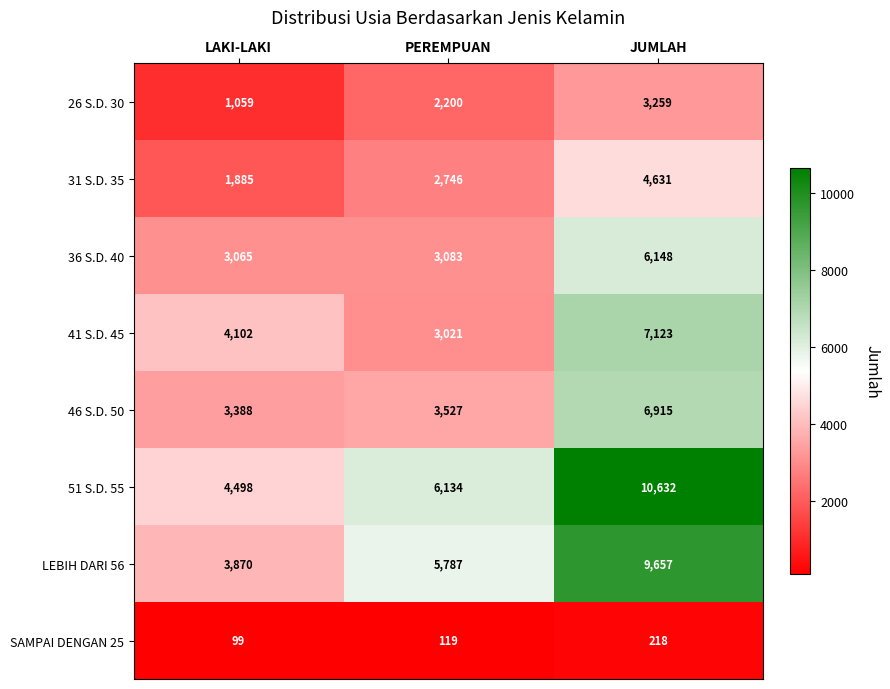

Which label corresponds to the smallest value in the chart?

LAKI-LAKI